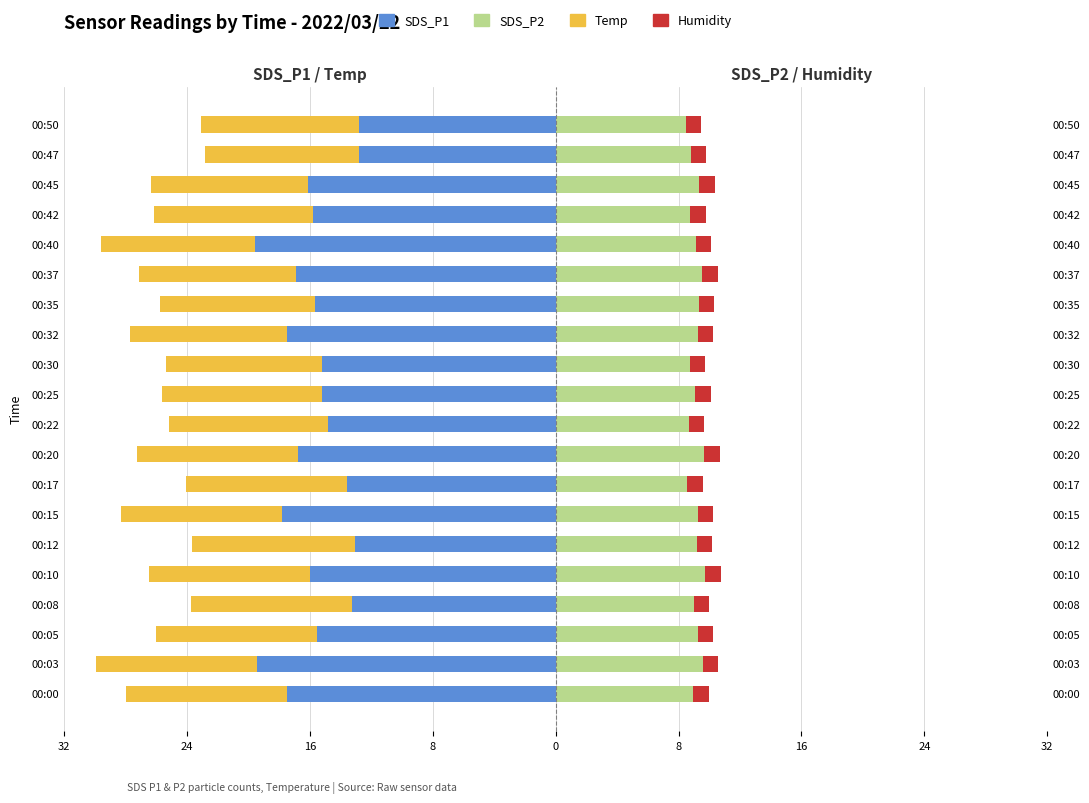

What is the value of the SDS_P2 bar at the 19th from the left?

8.8